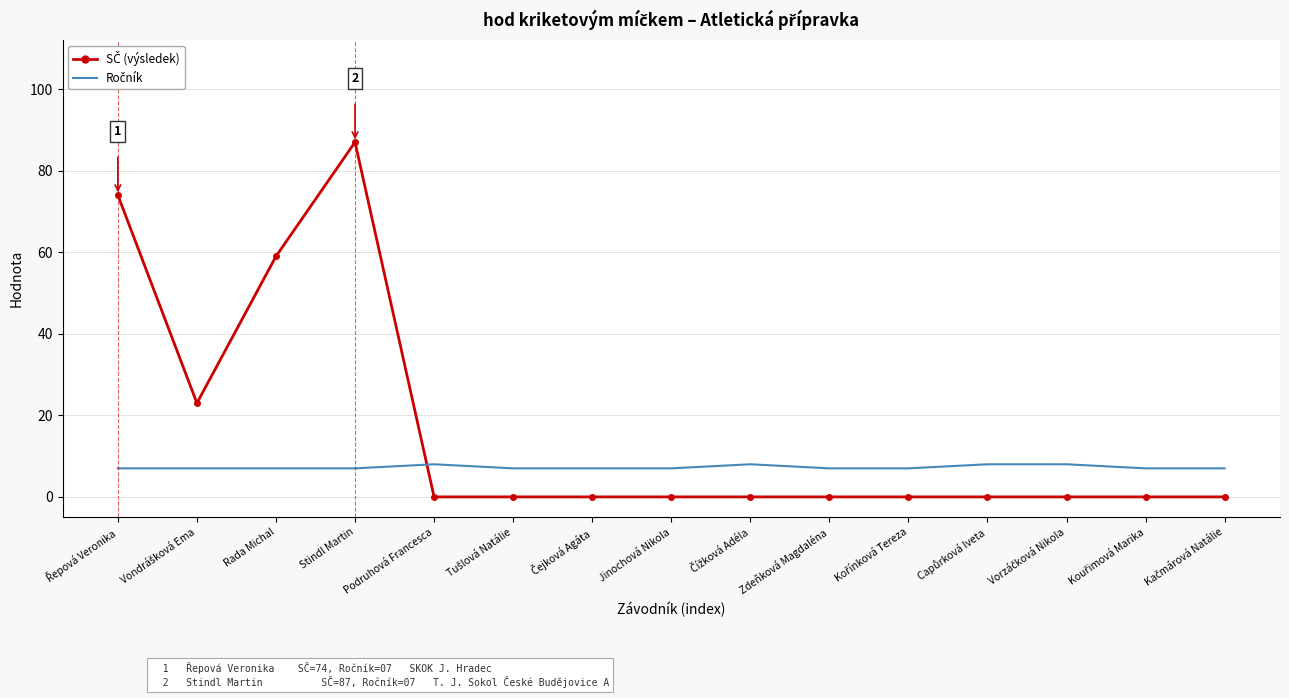

At which category is the sum across all series the highest?

Stindl Martin